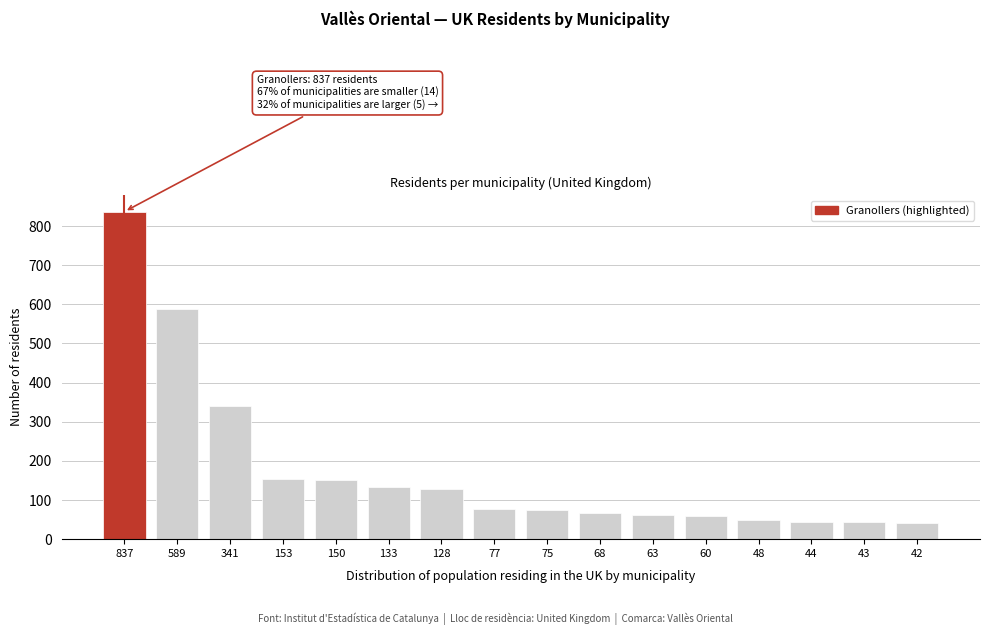

The value at 341 is 341. True or false?

True